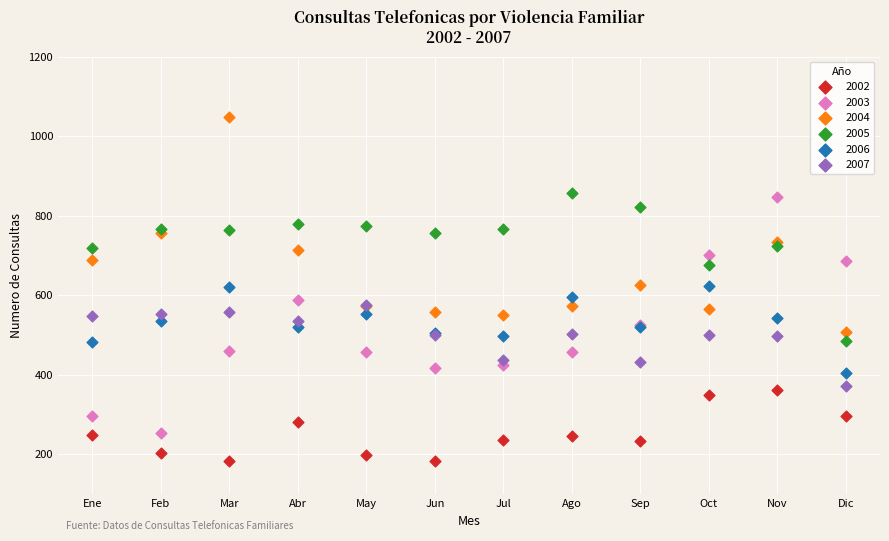

What are all the series names shown in the legend?

2002, 2003, 2004, 2005, 2006, 2007